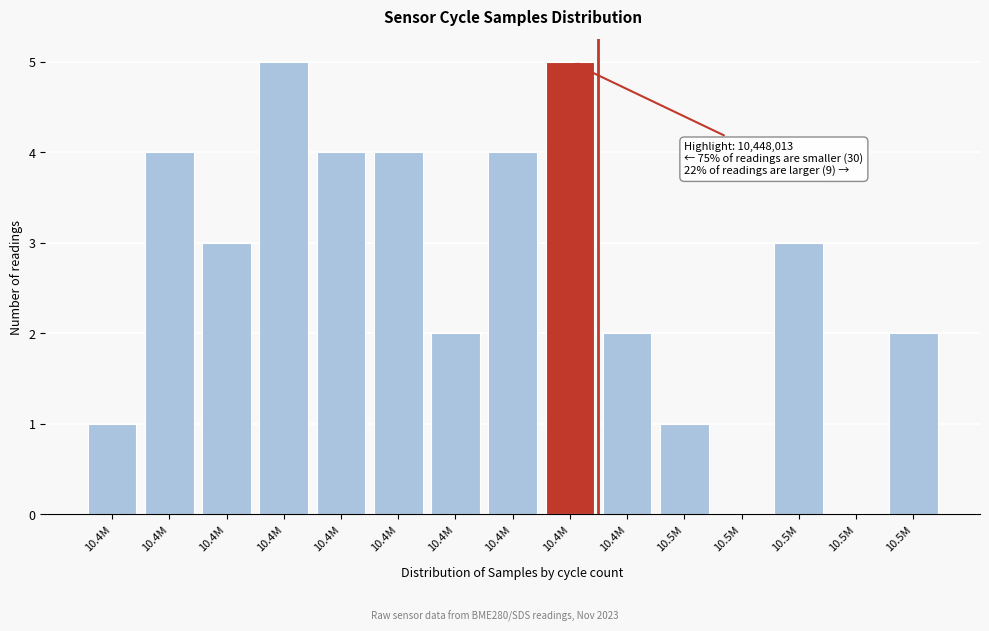

How many distinct data groups are displayed?

1